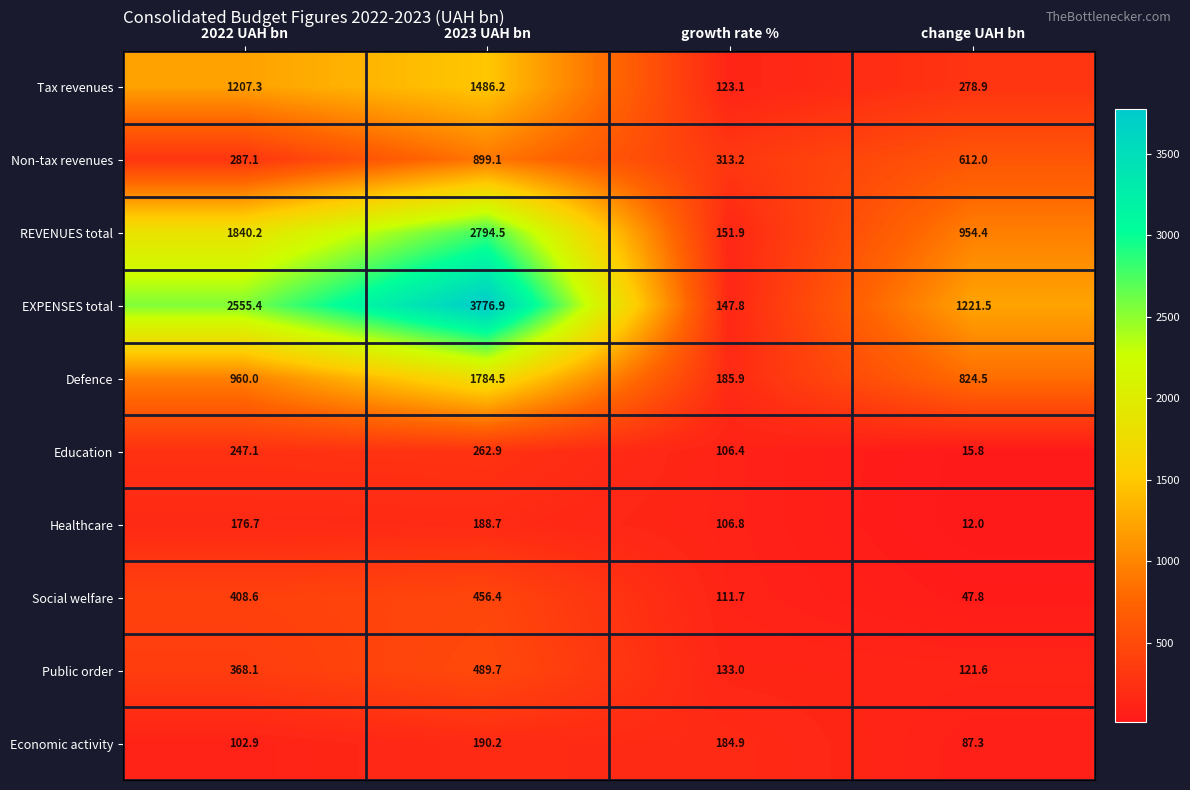

Which series changed the most between 2022 UAH bn and growth rate %?

EXPENSES total